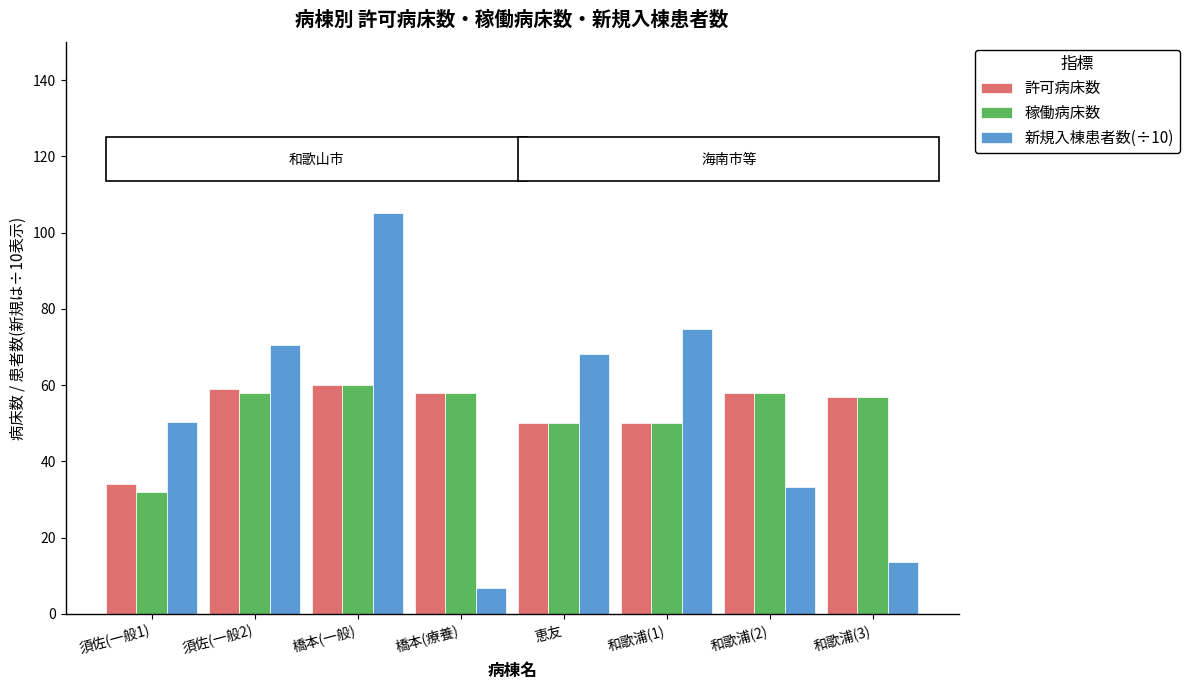

Is the value of 許可病床数 at 須佐(一般1) greater than the value of 新規入棟患者数(÷10) at 須佐(一般1)?

No